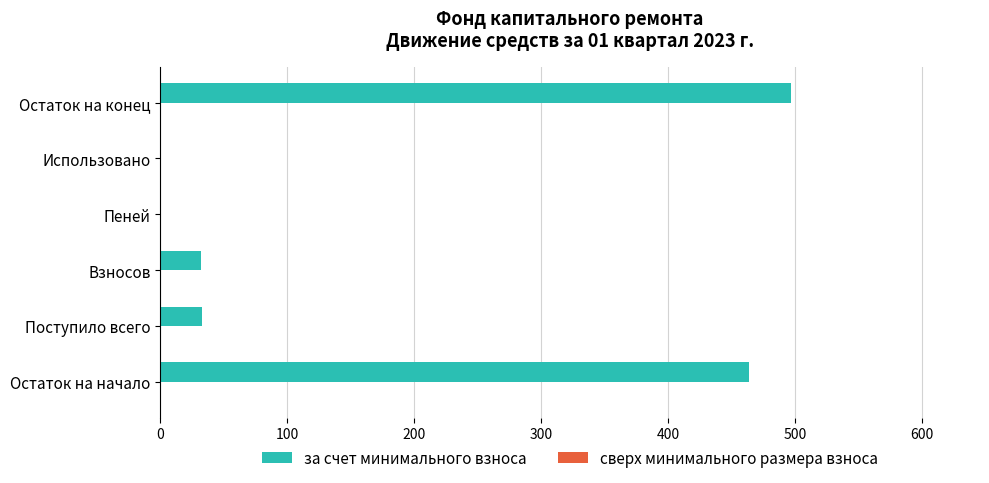

What is the sum of the values at Поступило всего and Взносов?

65.5